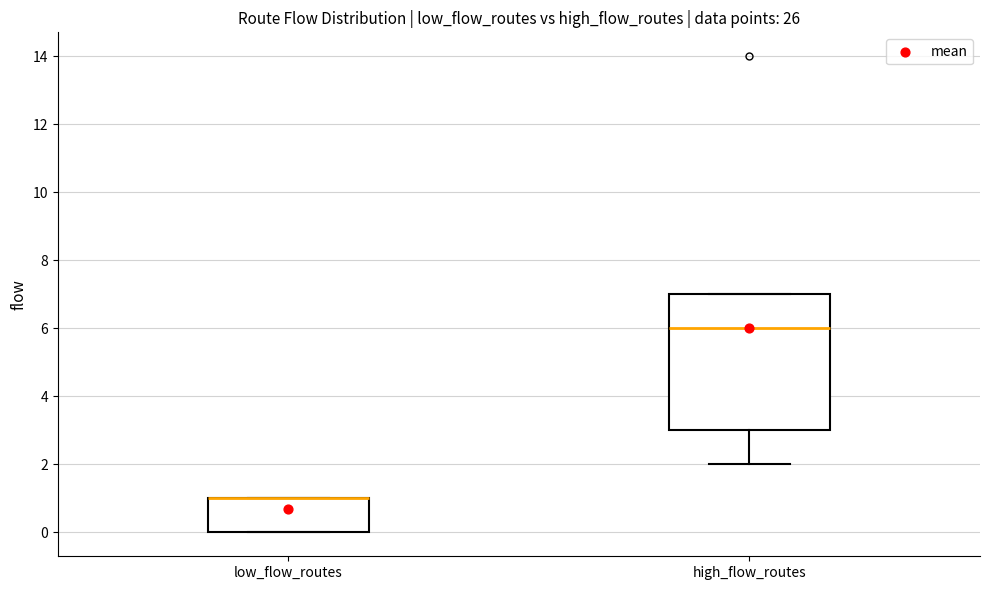

Reading left to right, transcribe this box plot: for each box, give where its median line is, the range the box spans, and where its two whiskers end, as read against the y-axis. The values are not printed on the chart, so give them approximately, as read against the axis.

low_flow_routes: median 1 (drawn on the box's upper edge), box 0 to 1, whiskers 0 to 1
high_flow_routes: median 6, box 3 to 7, whiskers 2 to 7